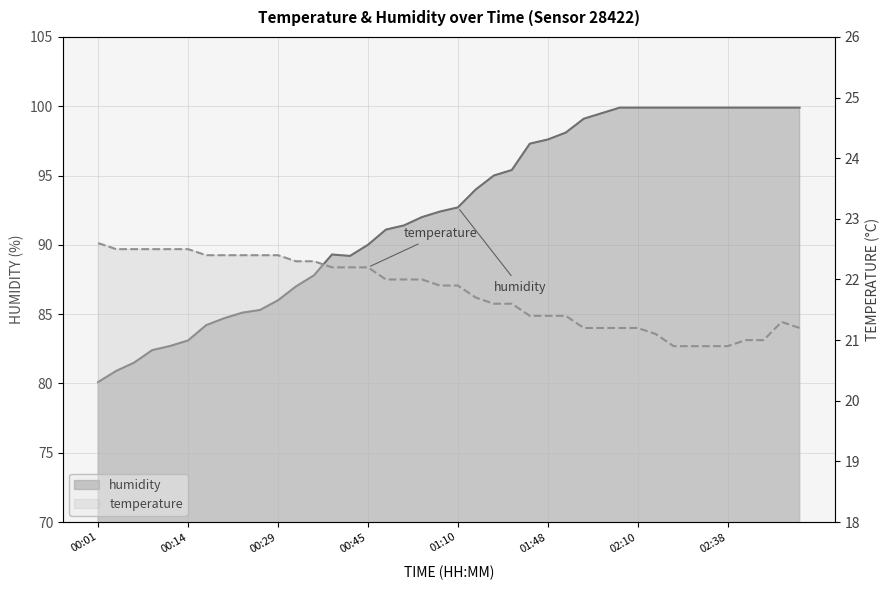

The humidity series shows 99.9 at 02:56. True or false?

True